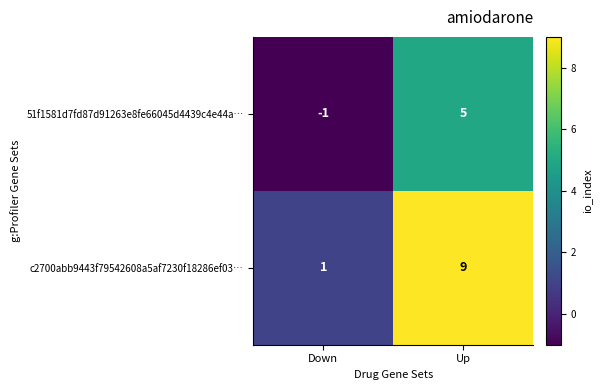

Reading left to right, transcribe all the data shown in this chart.

51f1581d7fd87d91263e8fe66045d4439c4e44a…: -1	5
c2700abb9443f79542608a5af7230f18286ef03…: 1	9